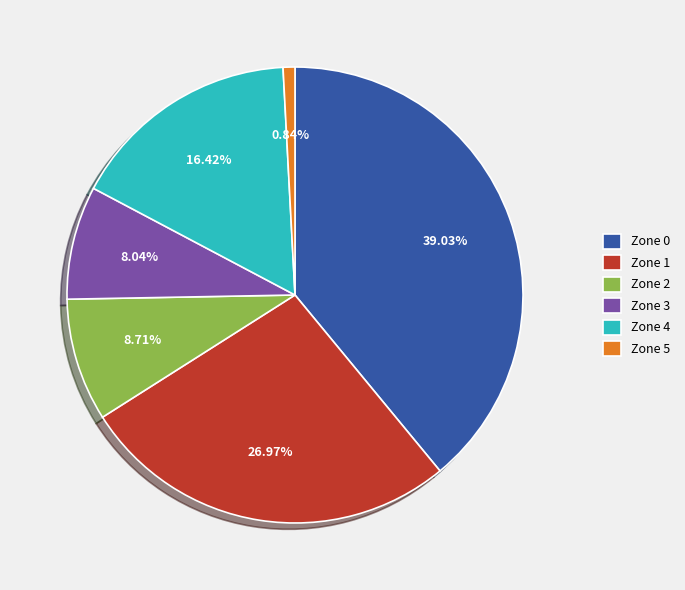

To the nearest percent, what is the average slice percentage?

17%